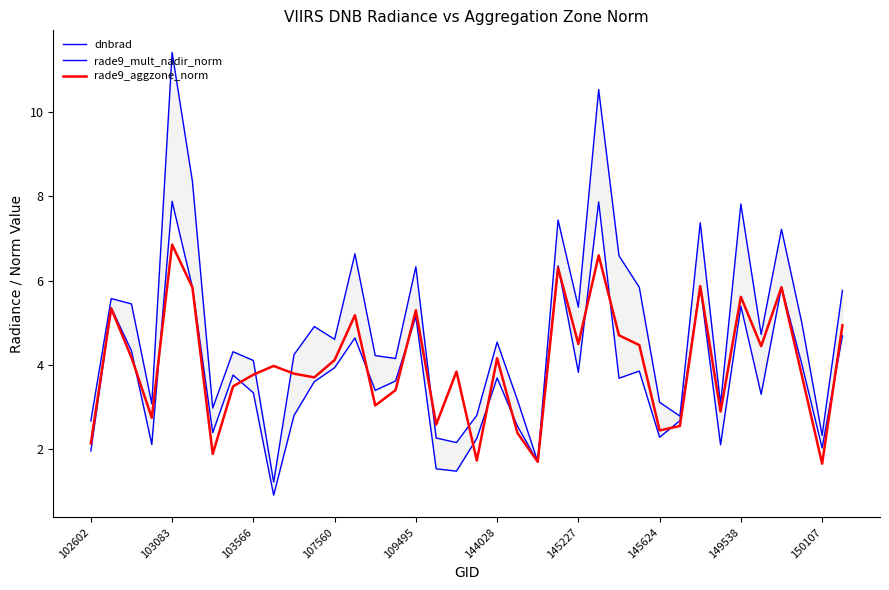

Does the chart have visible grid lines?

No